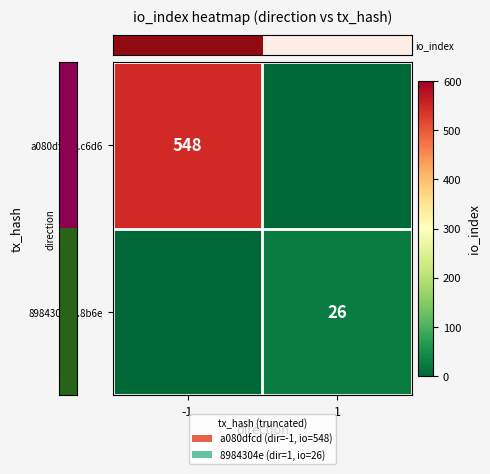

At how many categories does at least one series exceed 526?

1